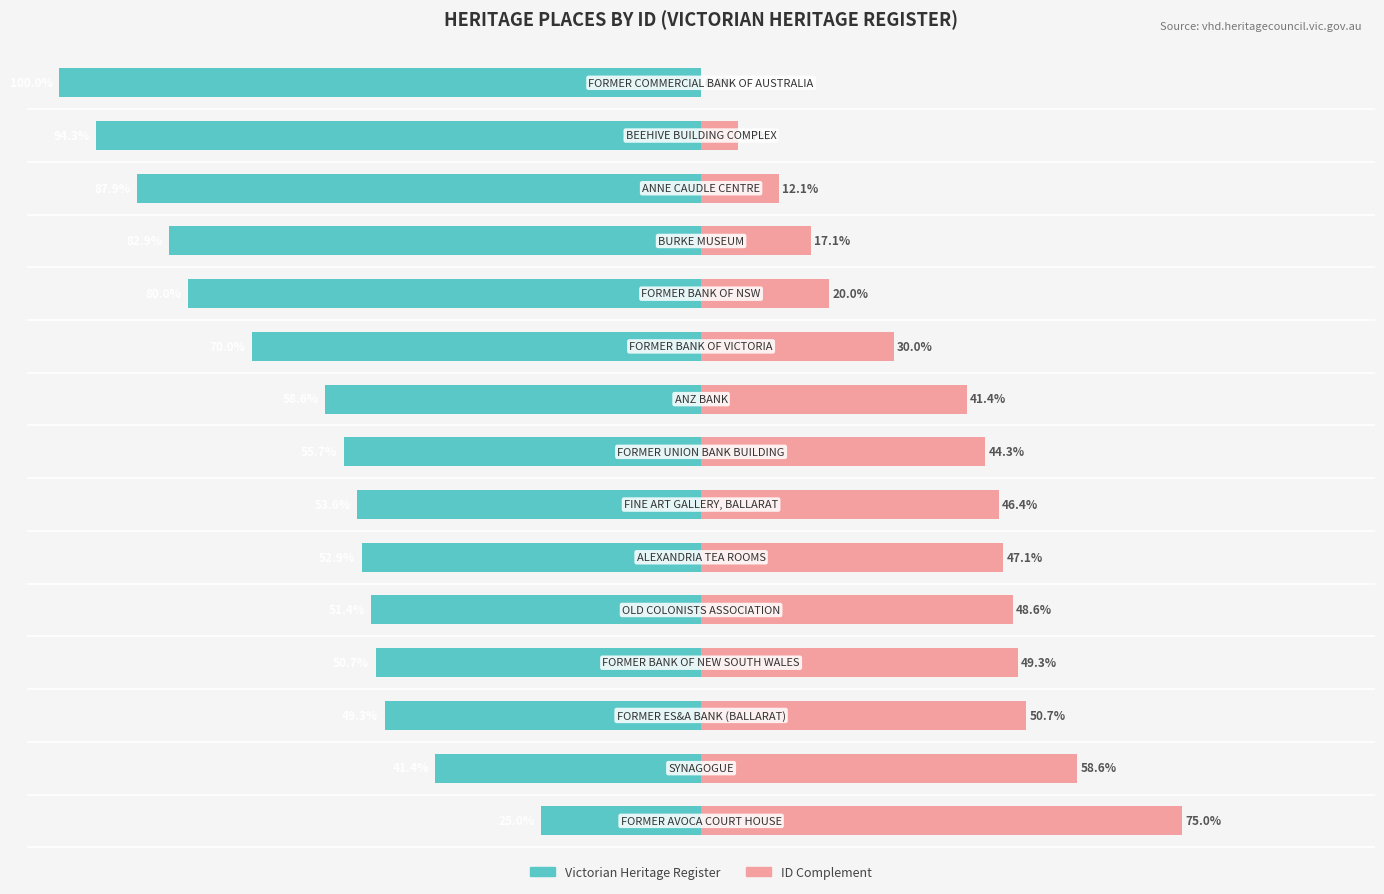

Which has a higher value, 12 or 25?

25